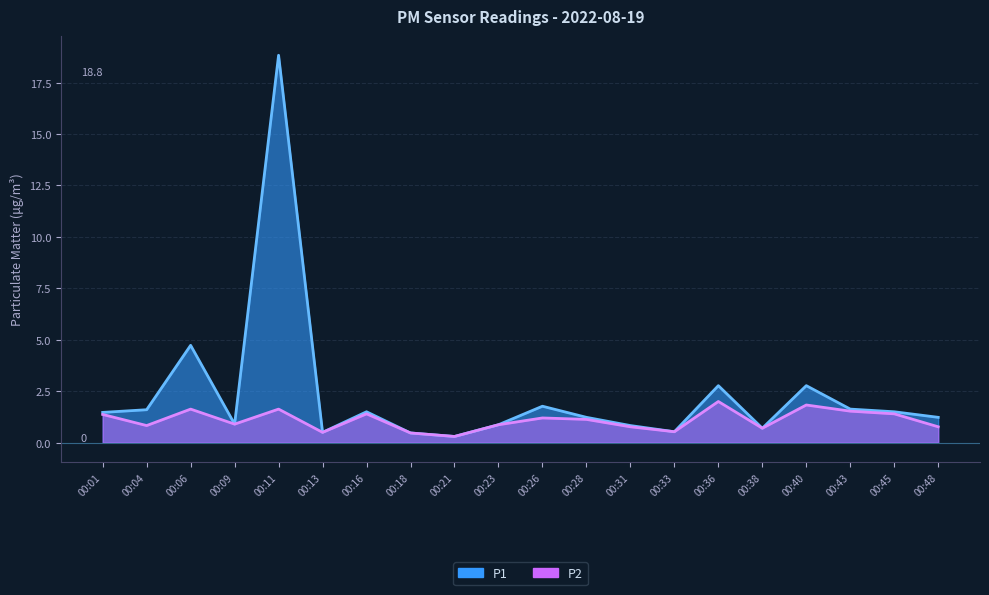

What are all the series names shown in the legend?

P1, P2